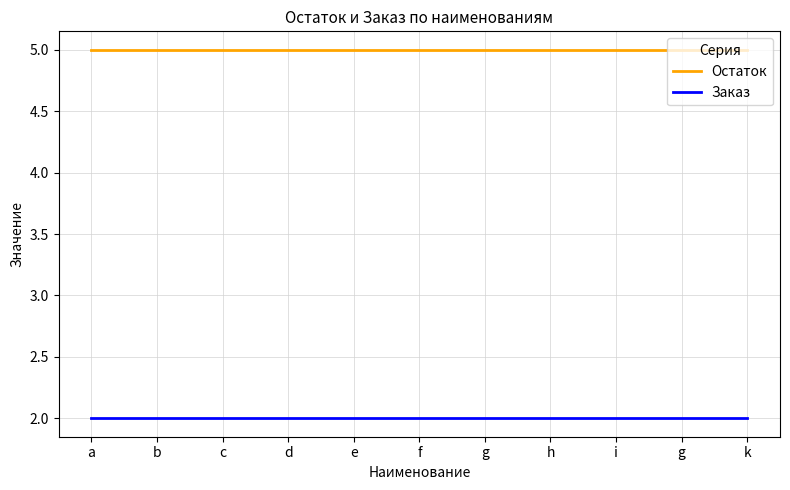

Reading right to left, list all the values displayed in this chart.

Остаток: k=5	g=5	i=5	h=5	g=5	f=5	e=5	d=5	c=5	b=5	a=5
Заказ: k=2	g=2	i=2	h=2	g=2	f=2	e=2	d=2	c=2	b=2	a=2